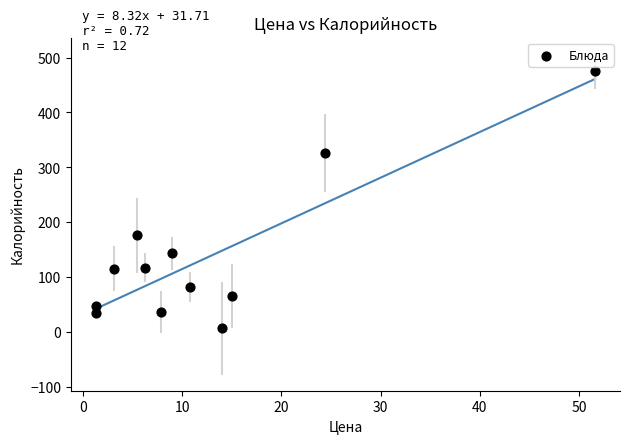

What Y value in the scatter plot is closest to 241?

176.1